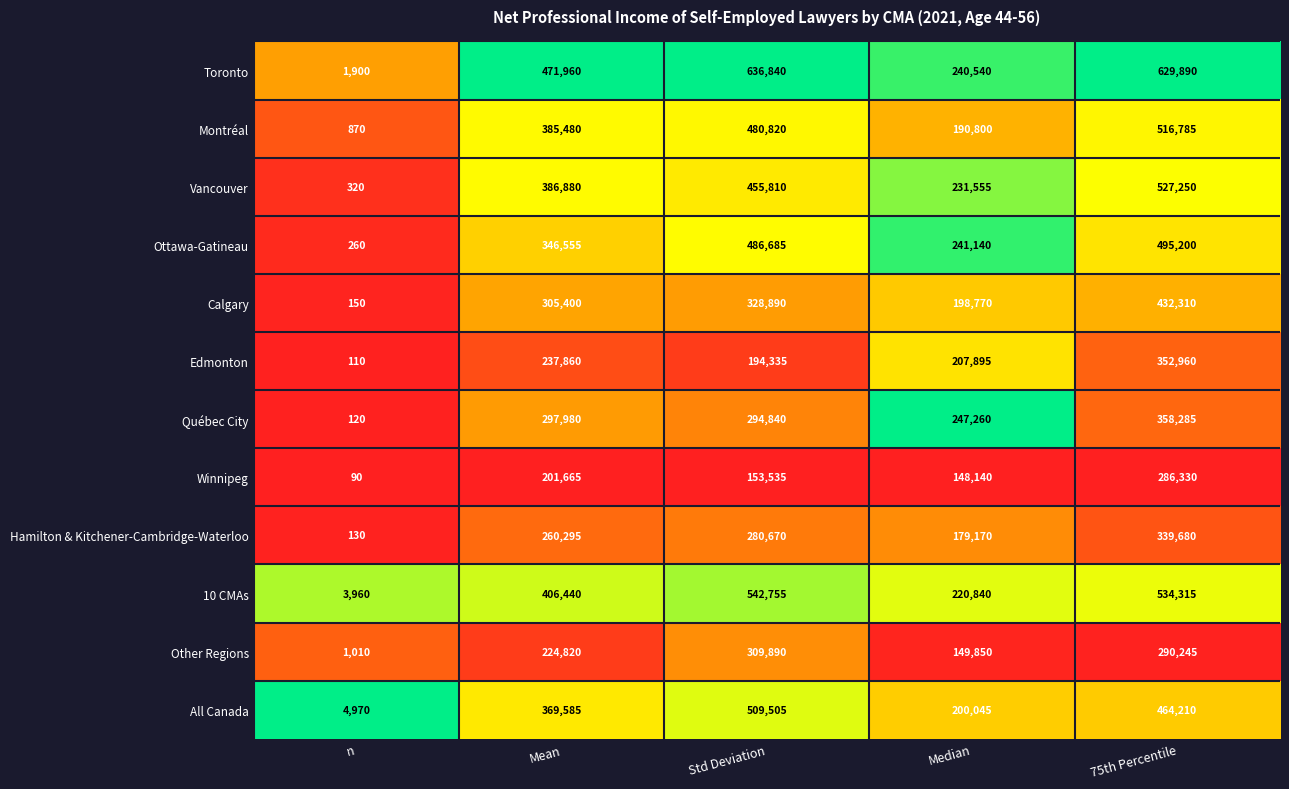

The Vancouver series shows 320 at n. True or false?

True